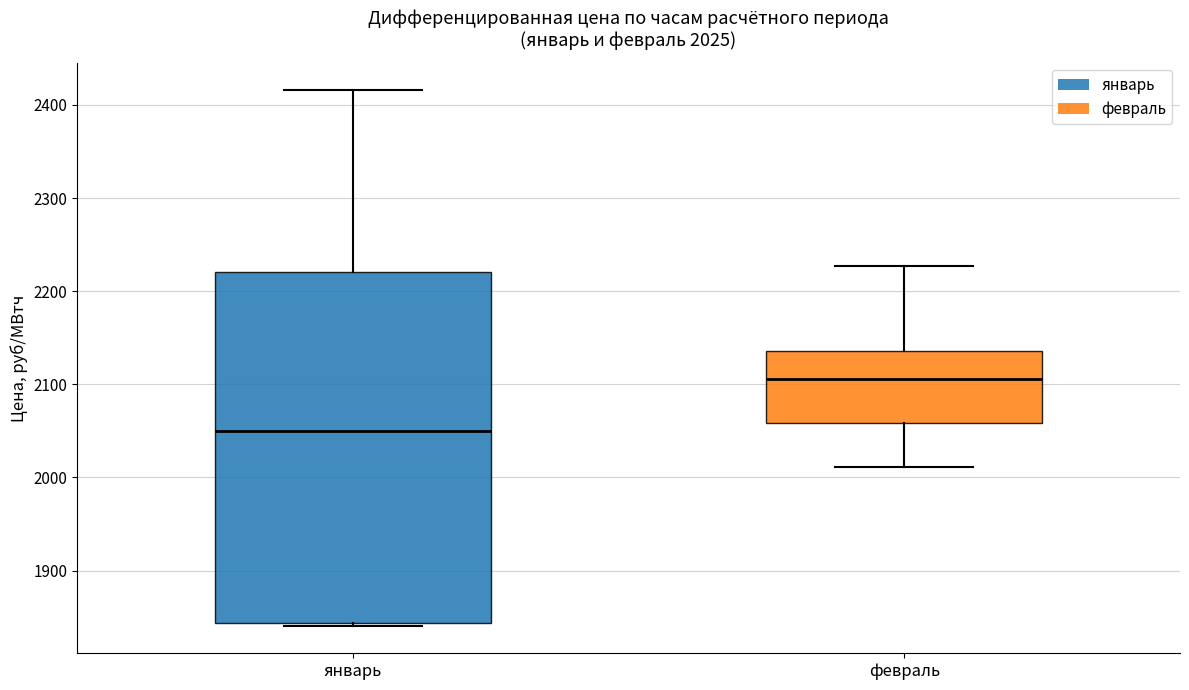

Comparing the boxes themselves (not the whiskers), which one is the tallest?

январь